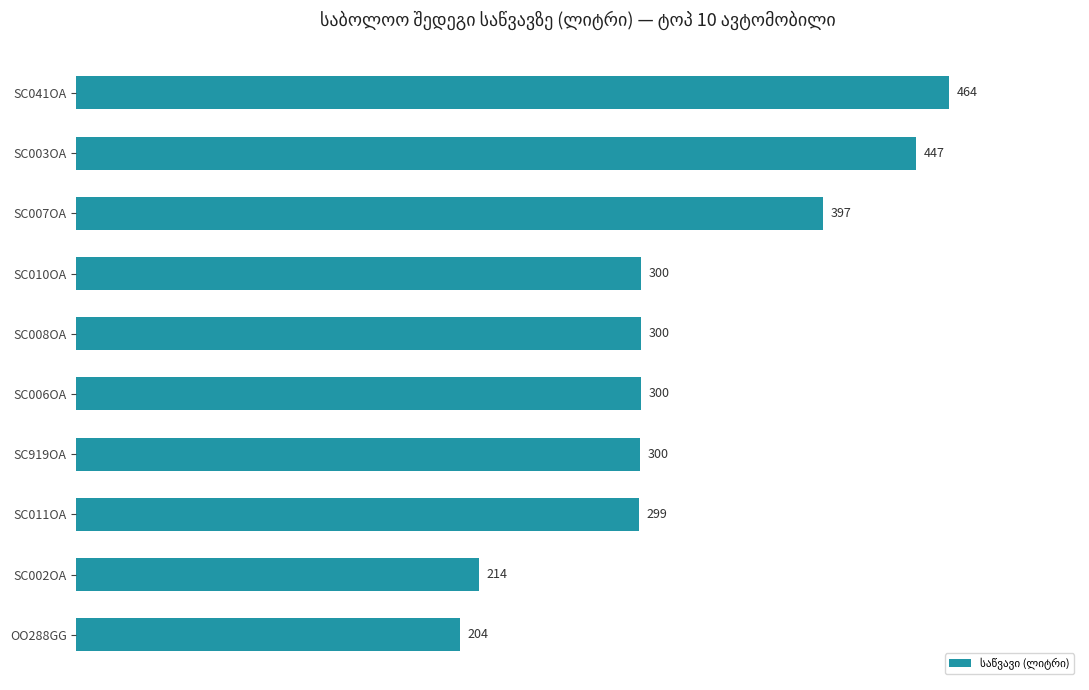

What is the change in value from SC010OA to SC002OA?

-86.0